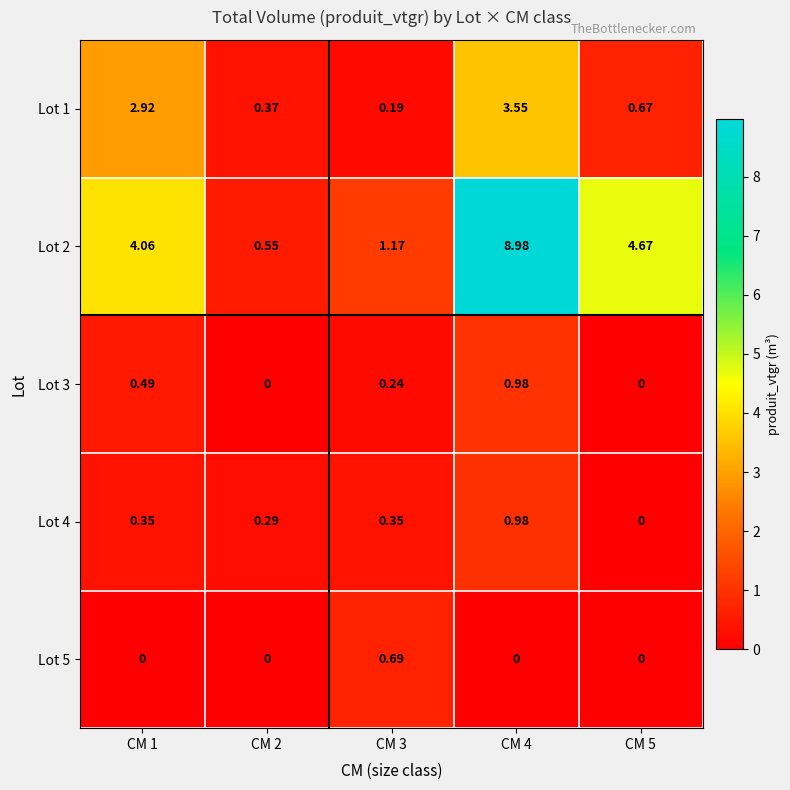

What is the greatest value displayed?

9.0